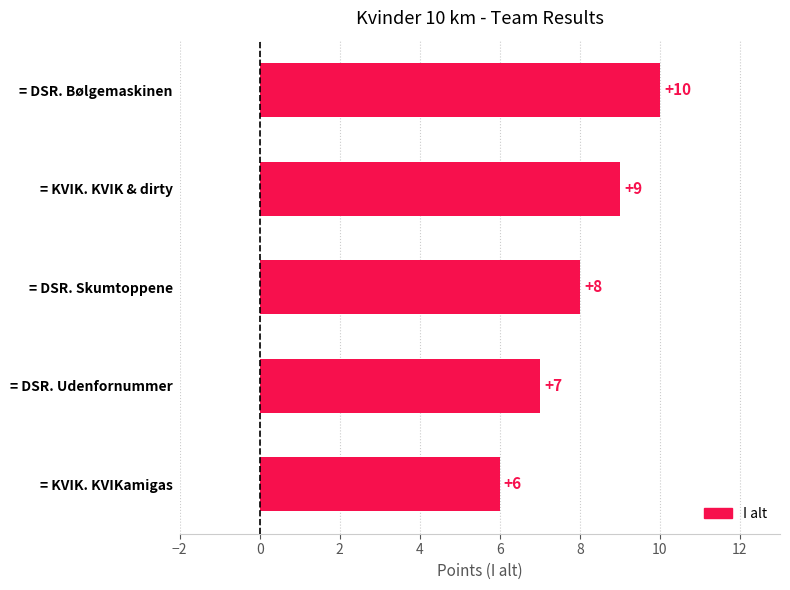

At which label is the value closest to 8?

= DSR. Skumtoppene